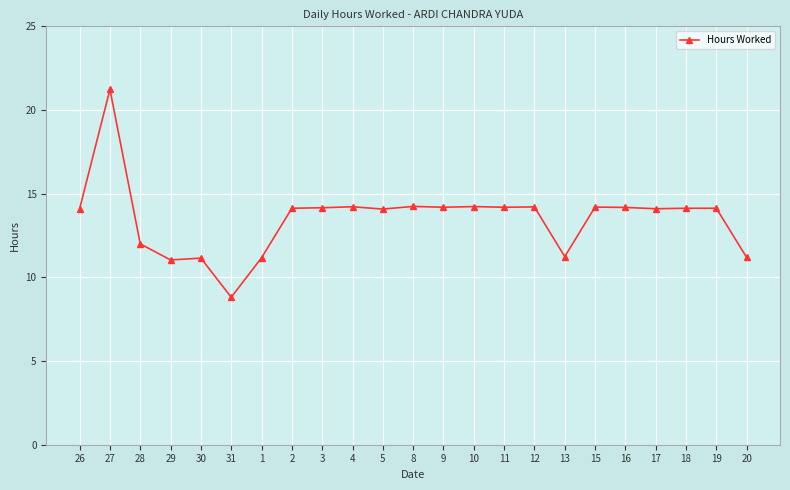

What is the sum of the values at 16 and 31?

23.0